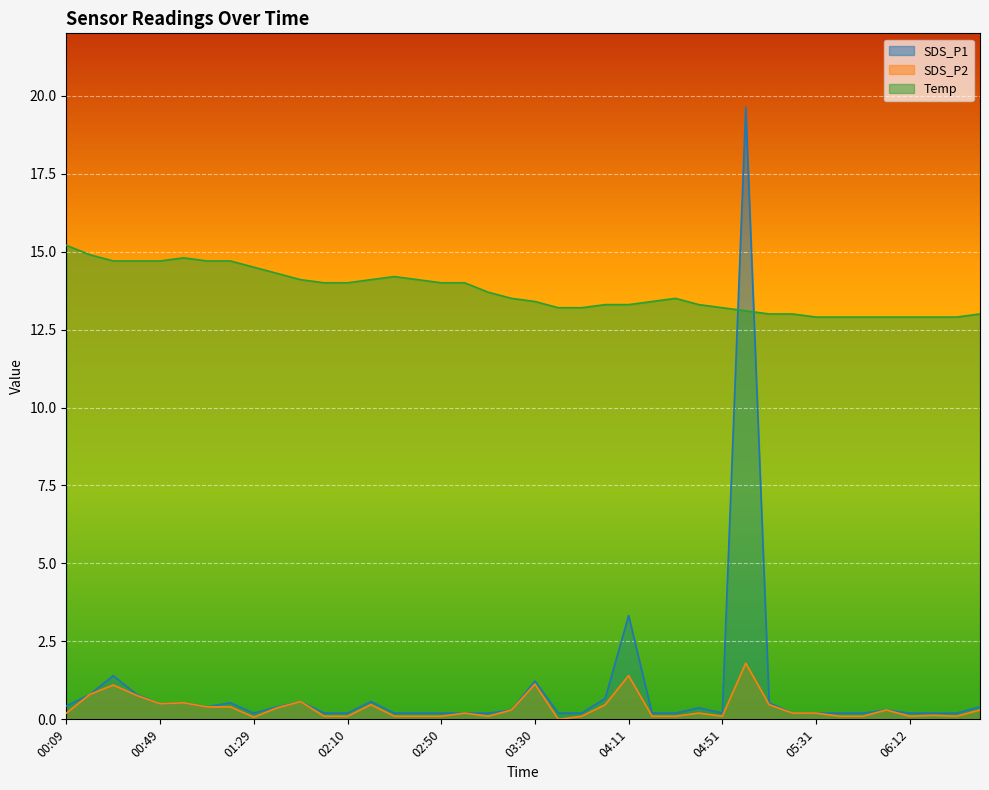

Rank the series by their maximum value, from lowest to highest.

SDS_P2, Temp, SDS_P1